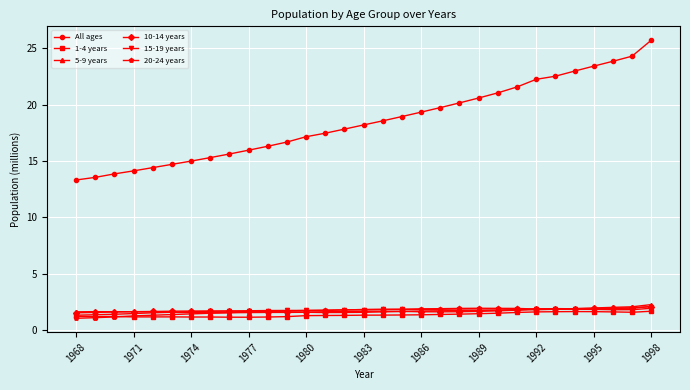

At how many categories does at least one series exceed 4?

31